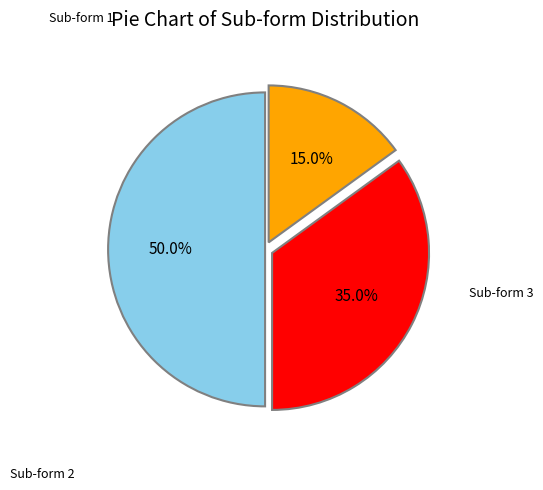

How many segments does this pie chart have?

3